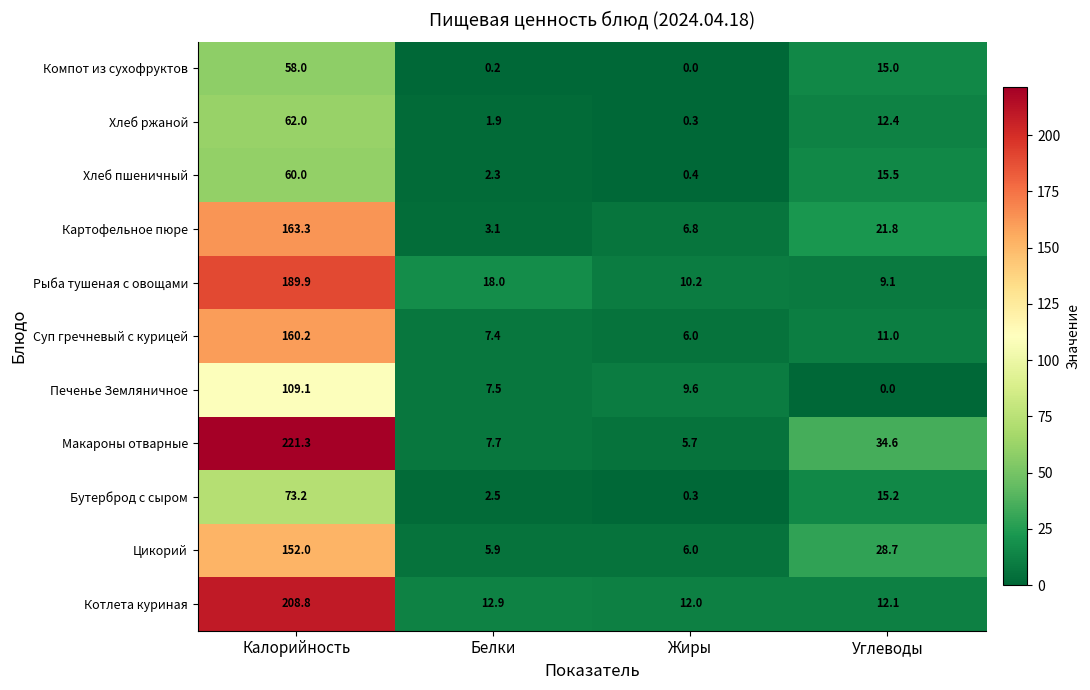

The Компот из сухофруктов series shows 15.0 at Углеводы. True or false?

True